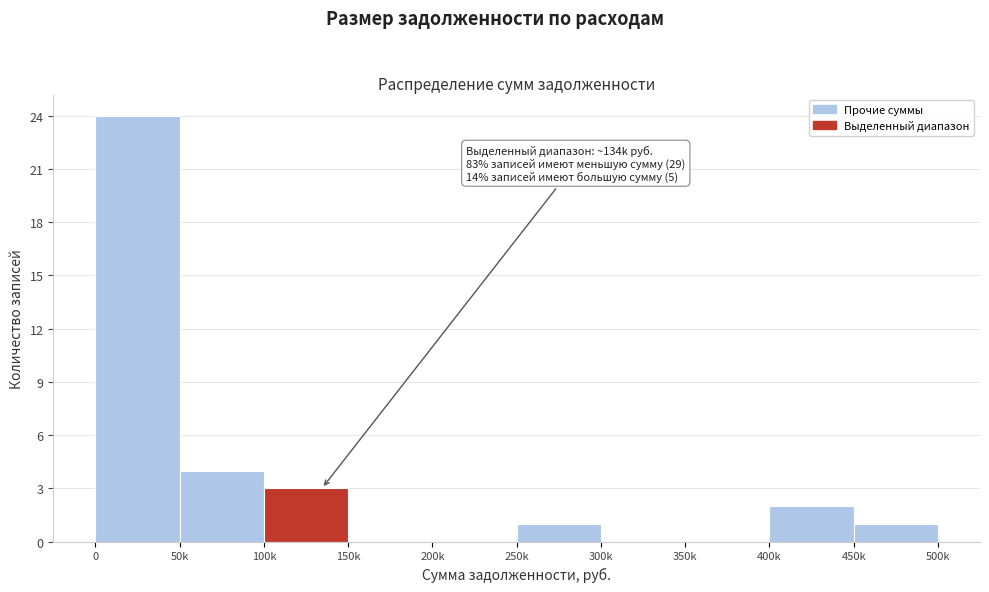

Reading left to right, list all the values displayed in this chart.

0=24	50k=4	100k=3	150k=0	200k=0	250k=1	300k=0	350k=0	400k=2	450k=1